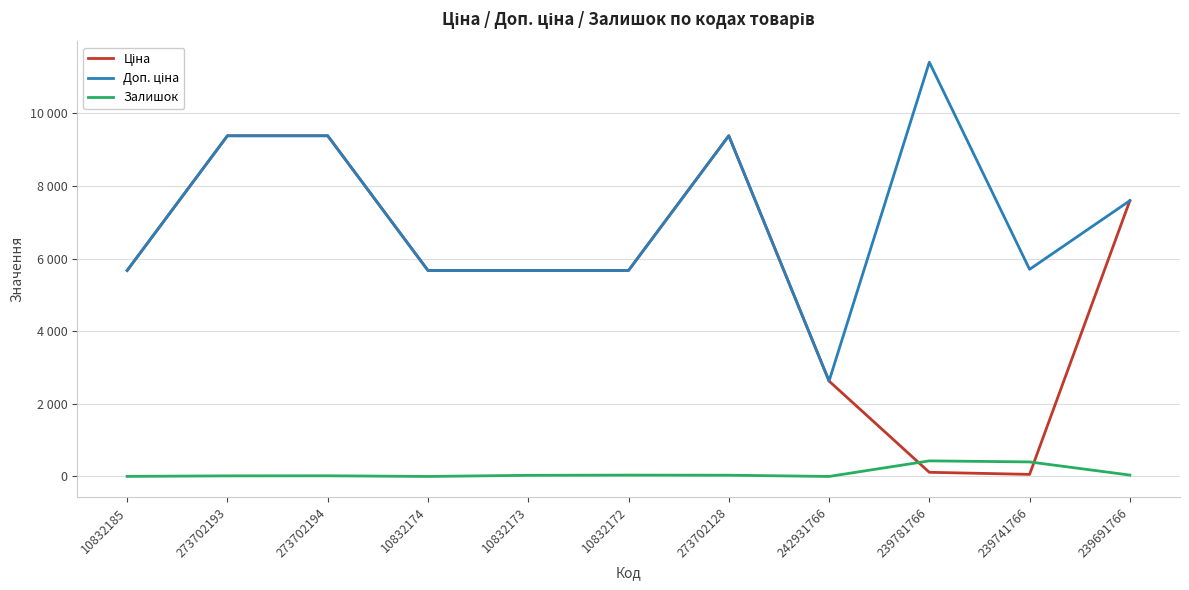

Which series changed the most between 239781766 and 239741766?

Доп. ціна